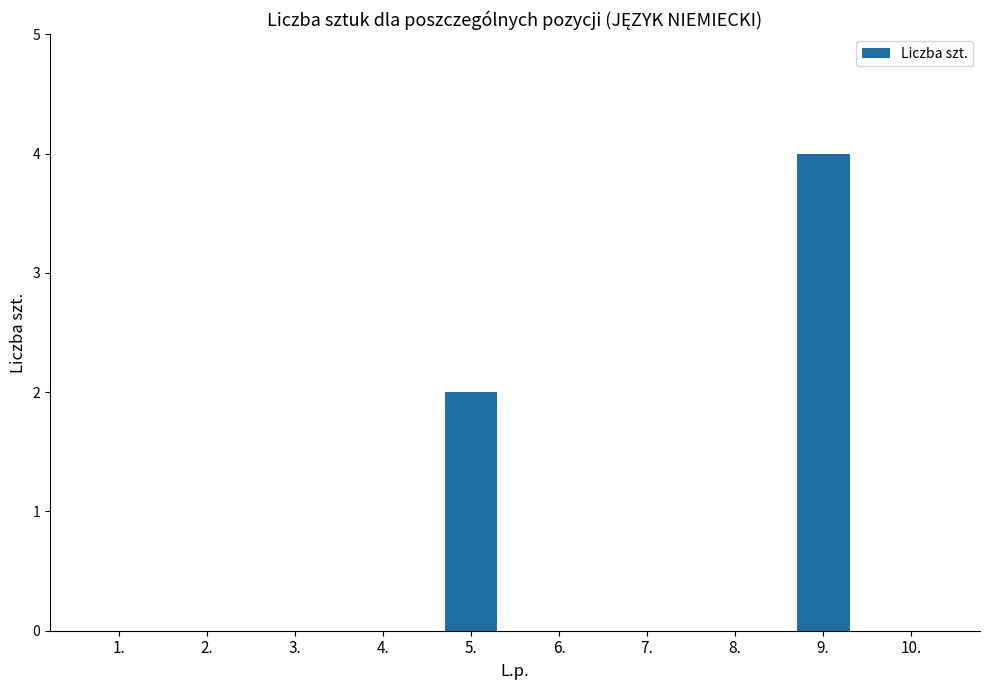

The value at 4. is -3. True or false?

False